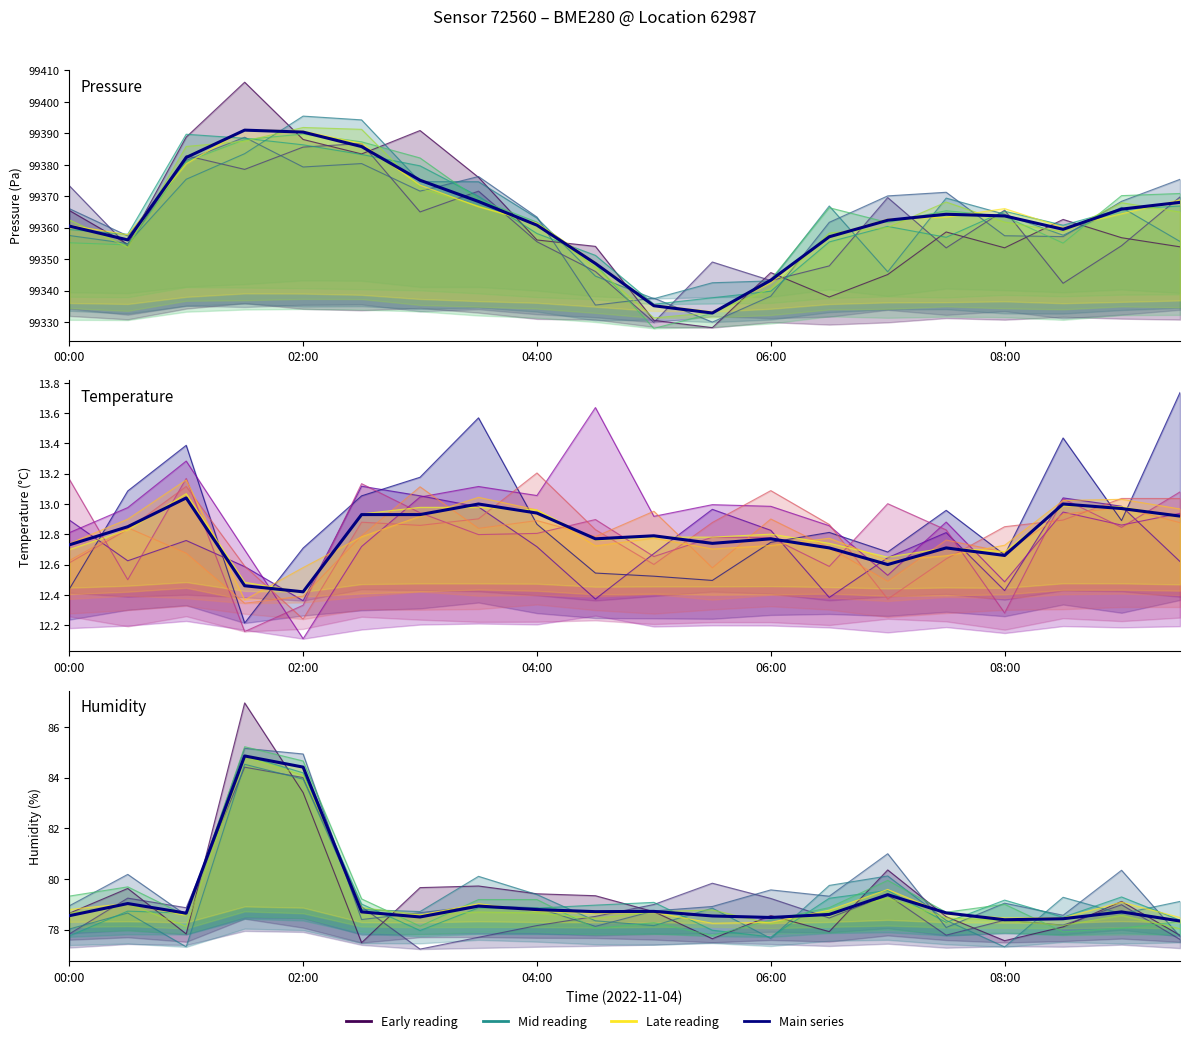

True or false: pressure and humidity intersect in this chart.

False